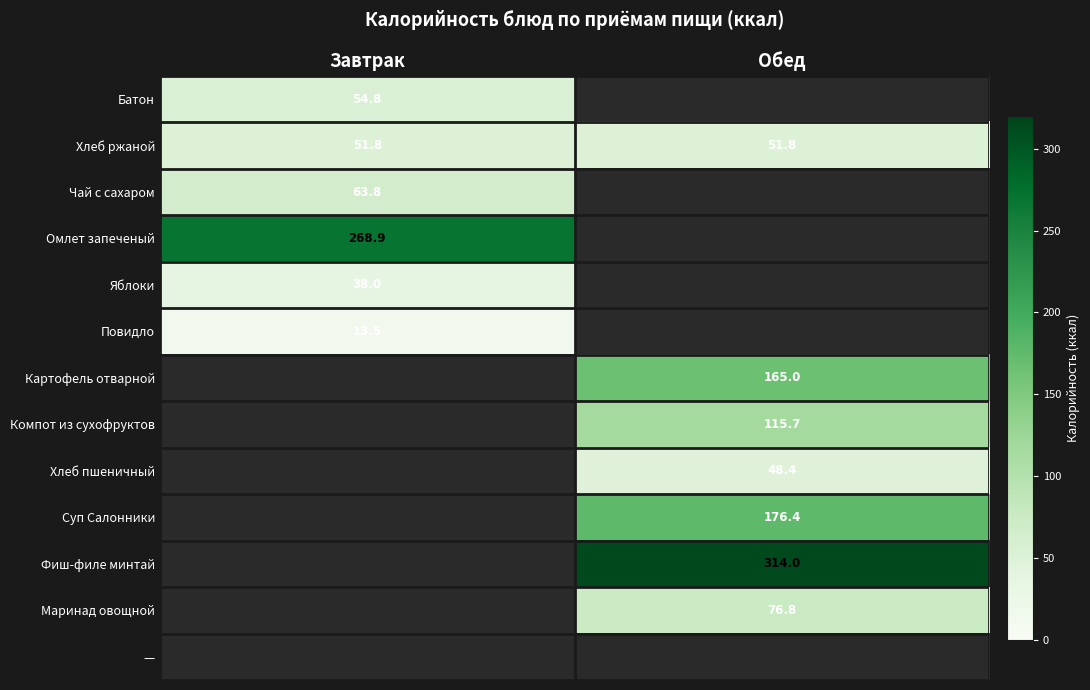

Is the value of Батон at Завтрак greater than the value of Омлет запеченый at Завтрак?

No